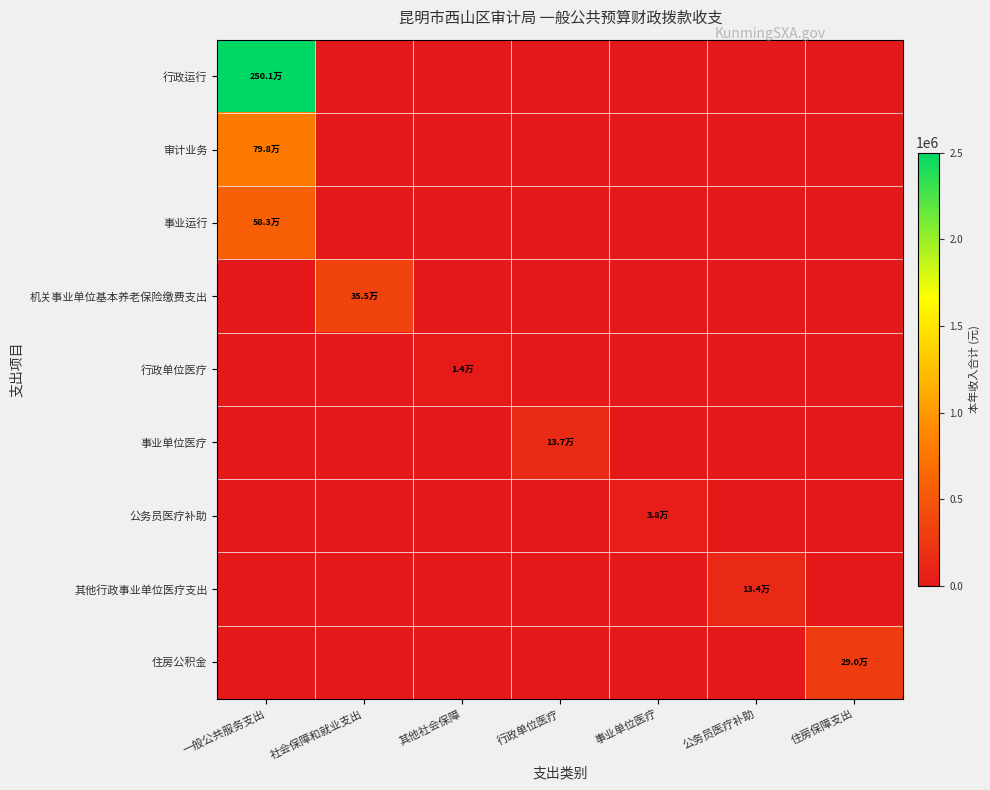

What is the spread (max minus min) of values at 其他社会保障?

13911.1